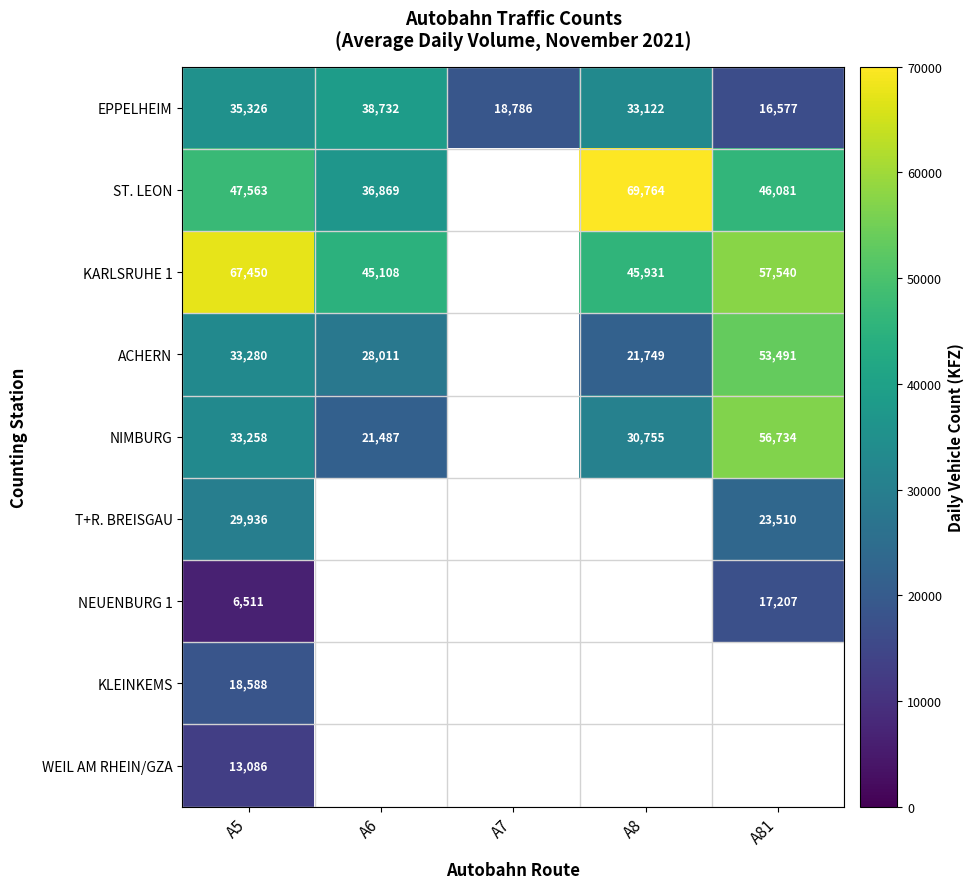

Which label corresponds to the smallest value in the chart?

A7